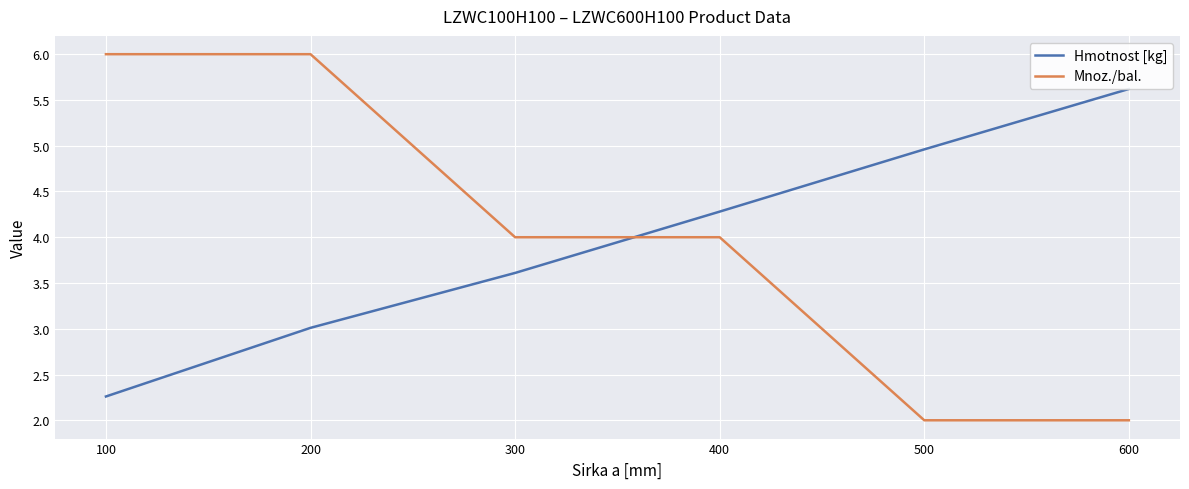

How many lines are shown in the chart?

2